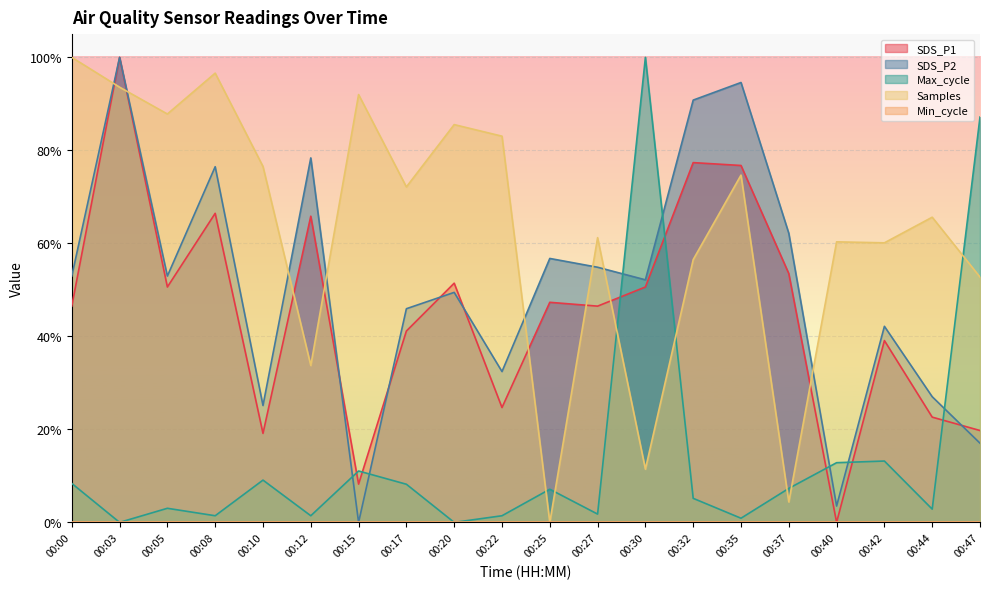

At which category is the sum across all series the highest?

00:03